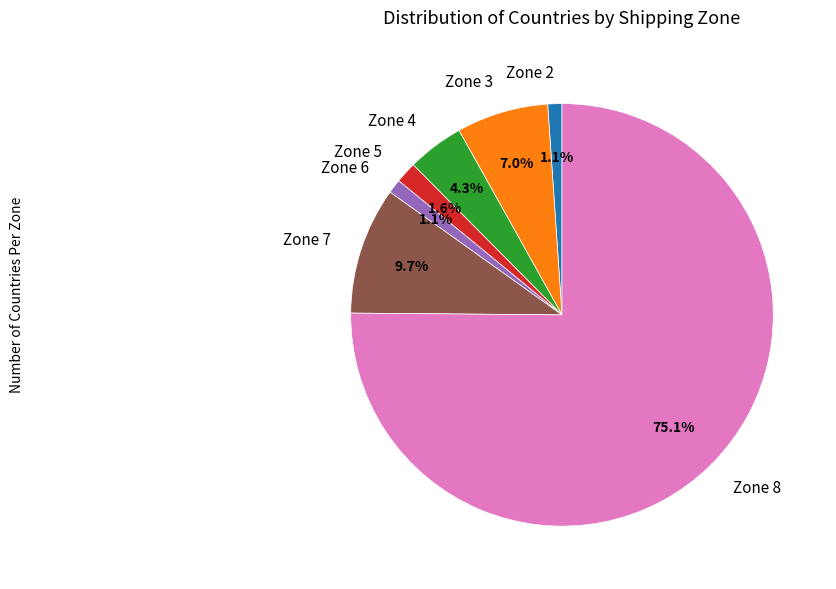

What portion of the pie excludes Zone 3?

93.0%